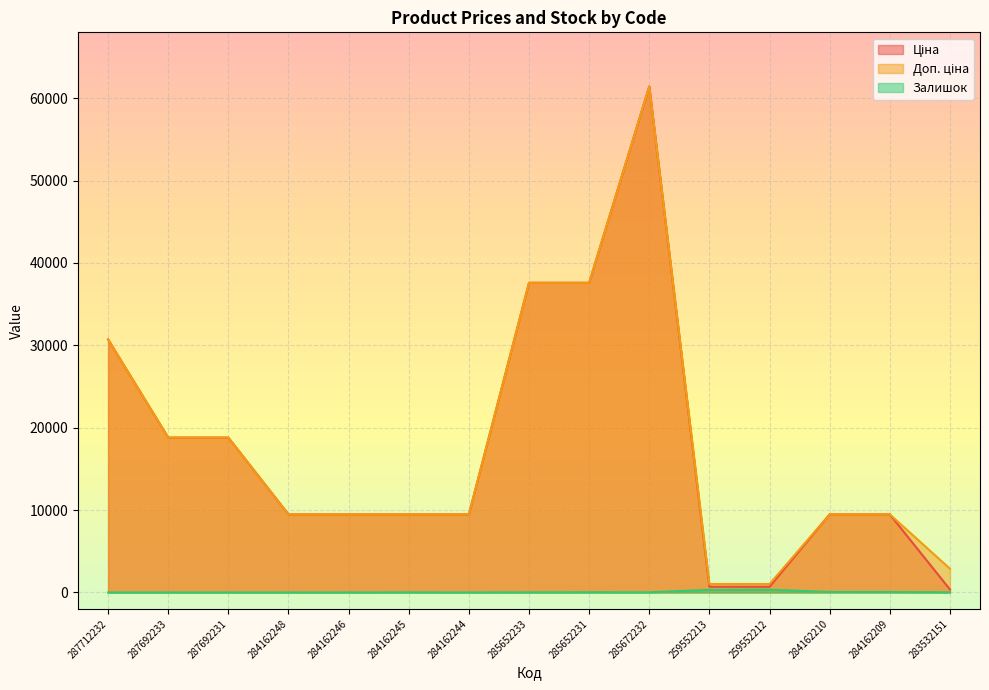

Rank the series at 284162248 from highest to lowest value.

Ціна, Доп. ціна, Залишок